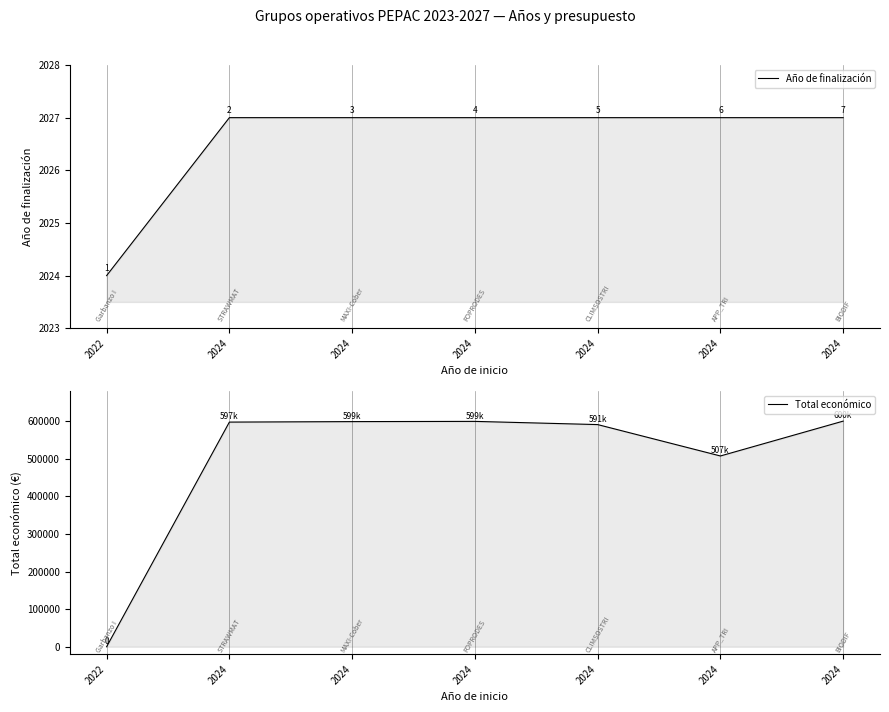

Rank the series by their average value, from lowest to highest.

Año de finalización, Total económico